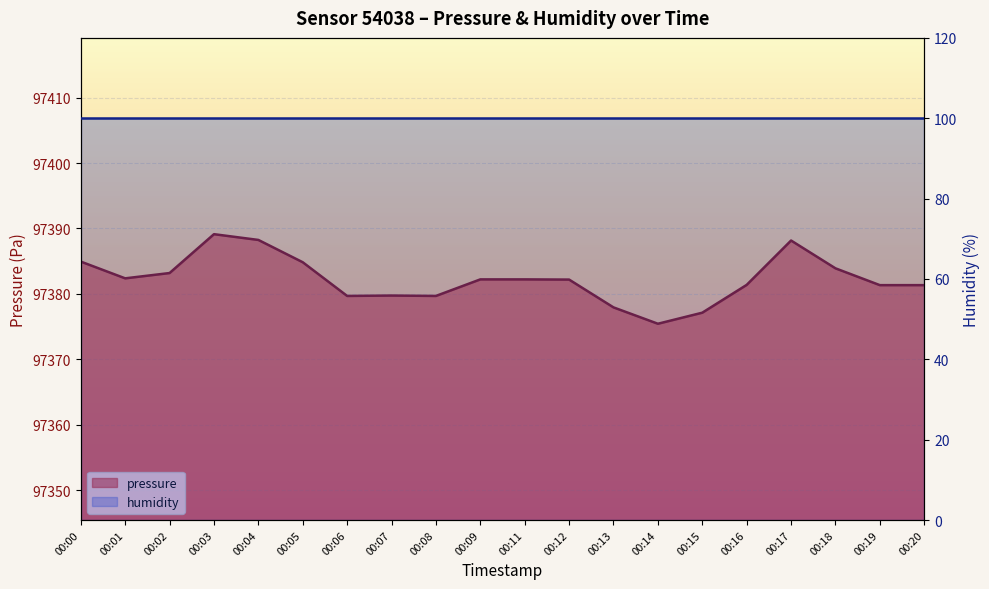

What is the average value?

97382.3